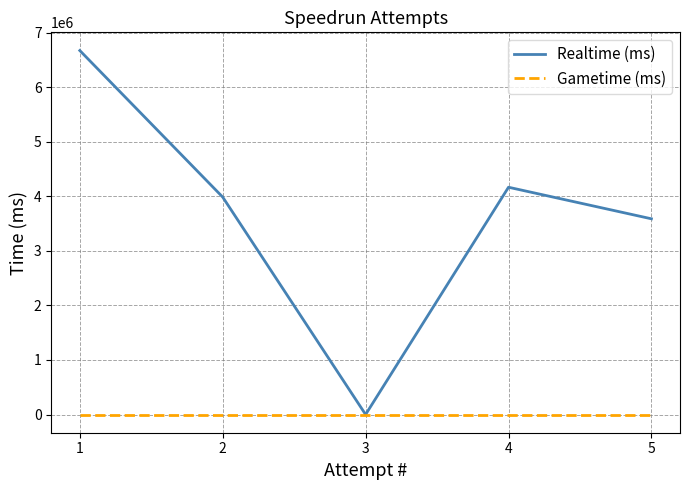

The value of Realtime (ms) at 3 is -2701164. True or false?

False